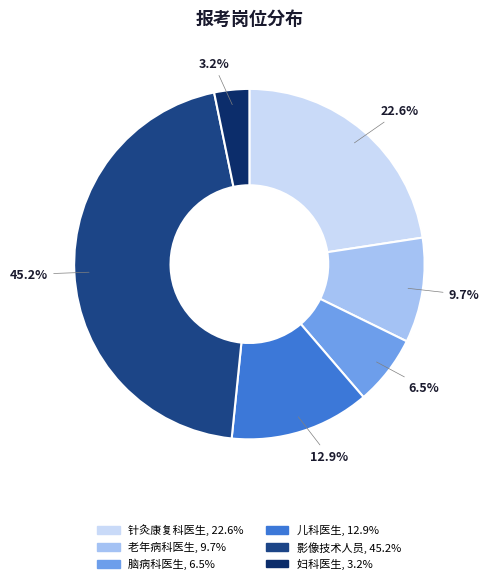

Does any single category account for the majority?

No